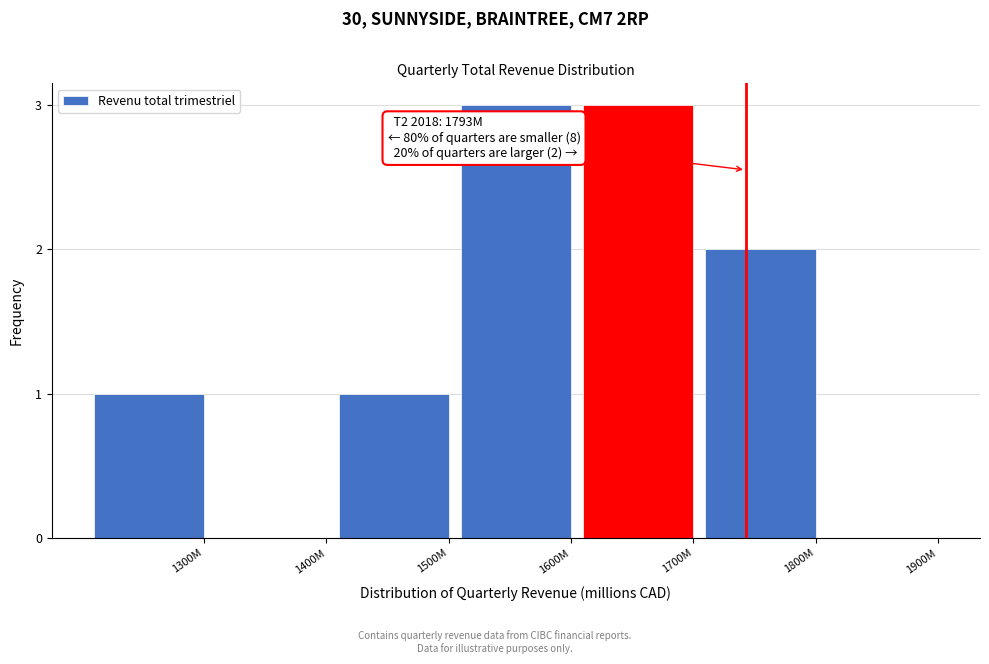

Reading left to right, list all the values displayed in this chart.

1300M=1	1400M=0	1500M=1	1600M=3	1700M=3	1800M=2	1900M=0